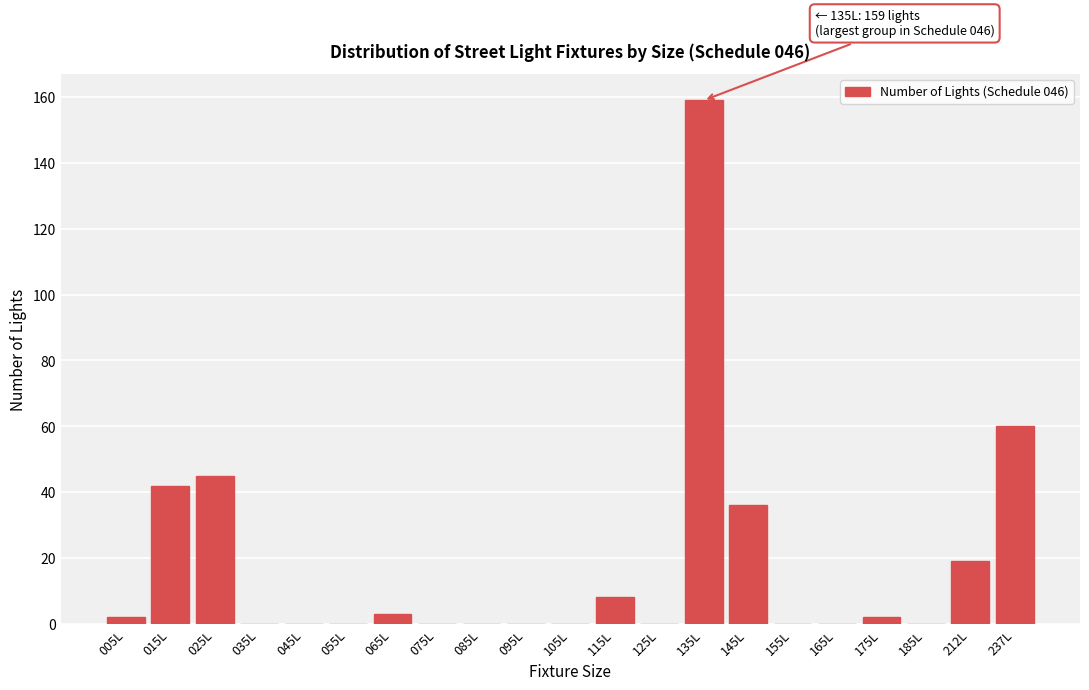

Reading left to right, what are all the values shown in this chart?

005L=2	015L=42	025L=45	035L=0	045L=0	055L=0	065L=3	075L=0	085L=0	095L=0	105L=0	115L=8	125L=0	135L=159	145L=36	155L=0	165L=0	175L=2	185L=0	212L=19	237L=60